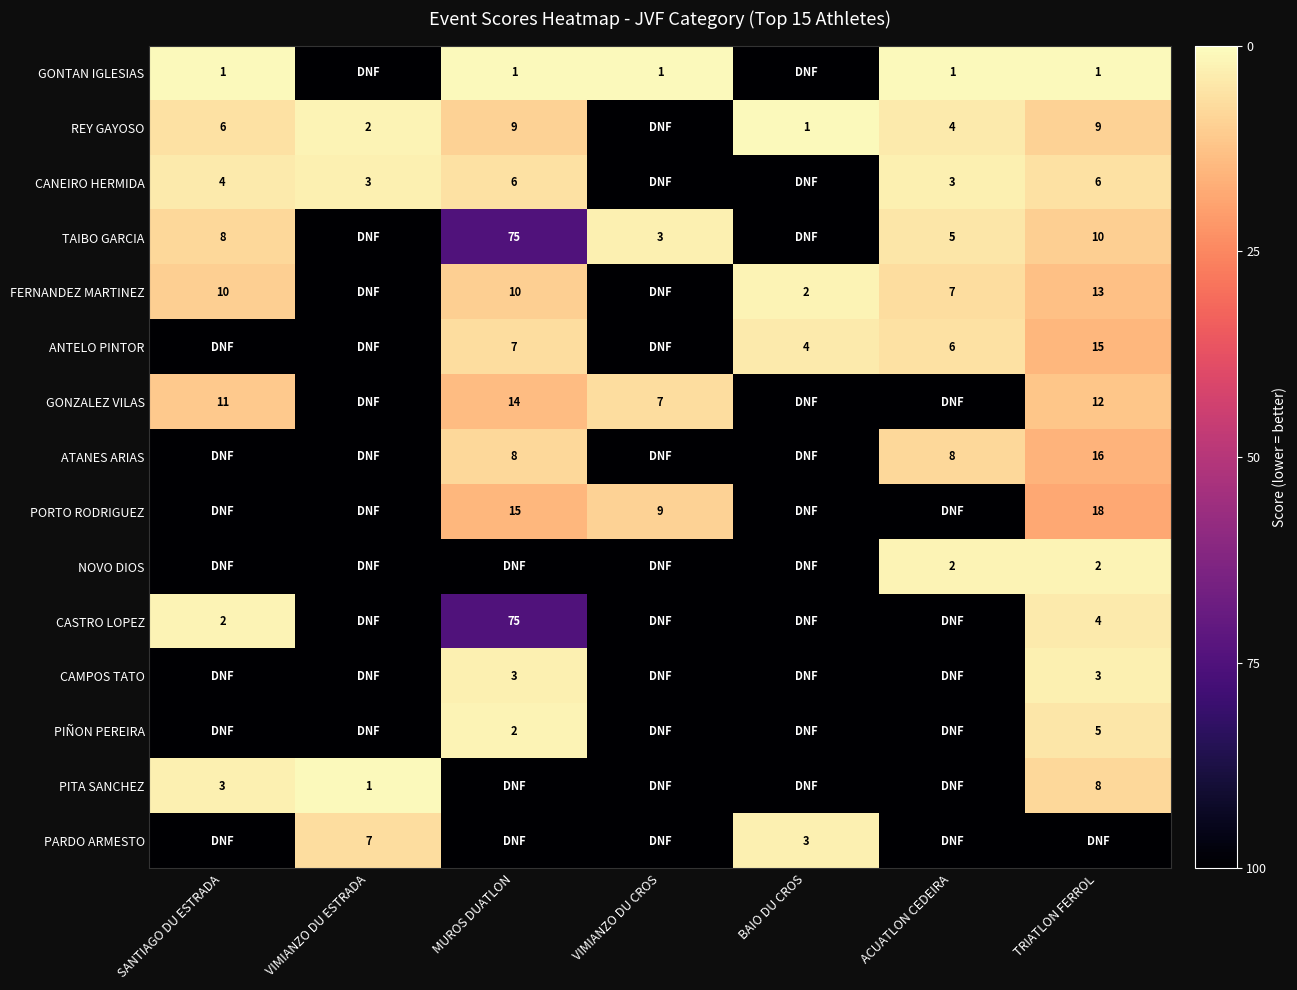

The ATANES ARIAS series shows 8 at ACUATLON CEDEIRA. True or false?

True